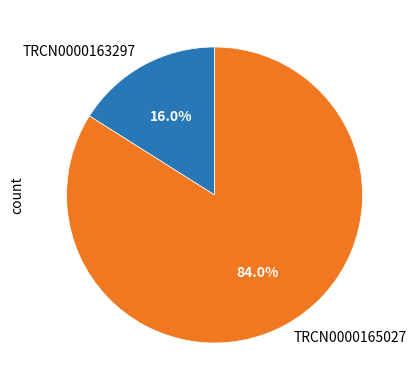

What portion of the pie excludes TRCN0000163297?

84.0%